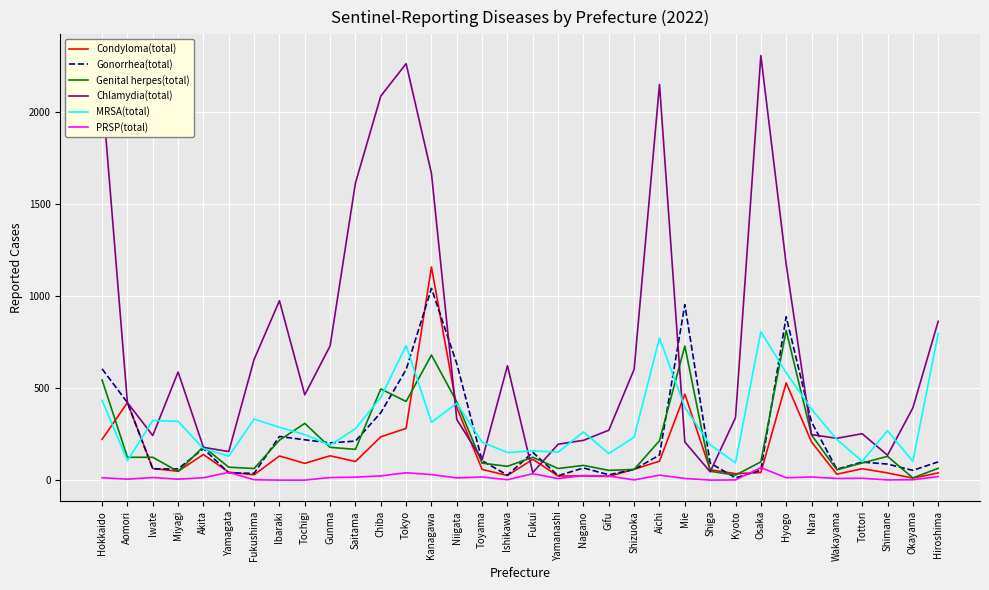

True or false: MRSA(total) has a value of 319 at Miyagi.

True